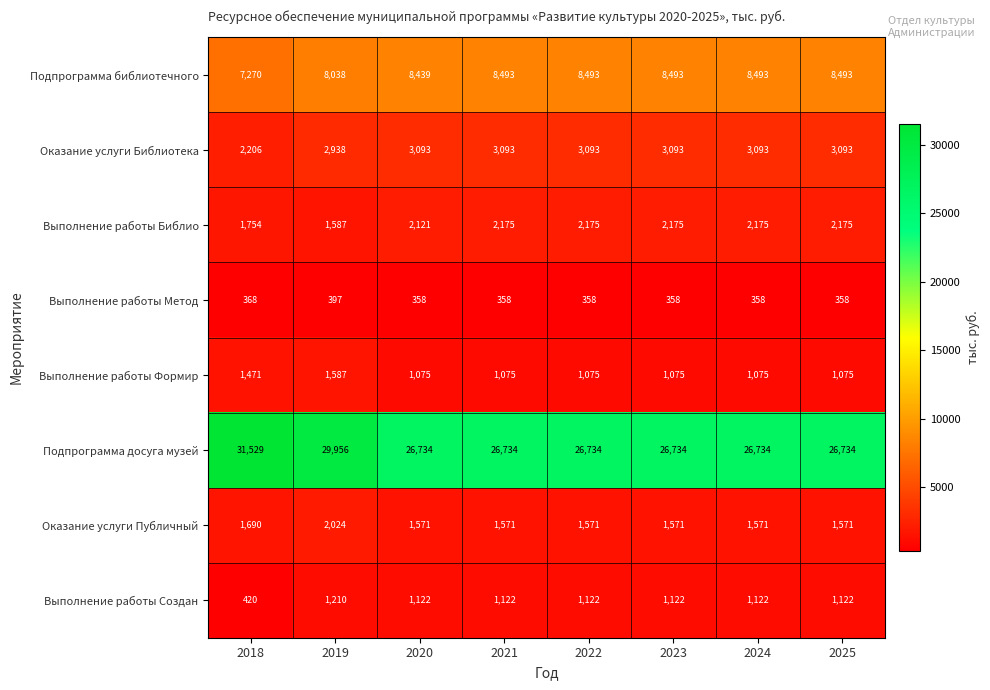

What is the difference between the second highest and minimum values in the Выполнение работы Метод series?

10